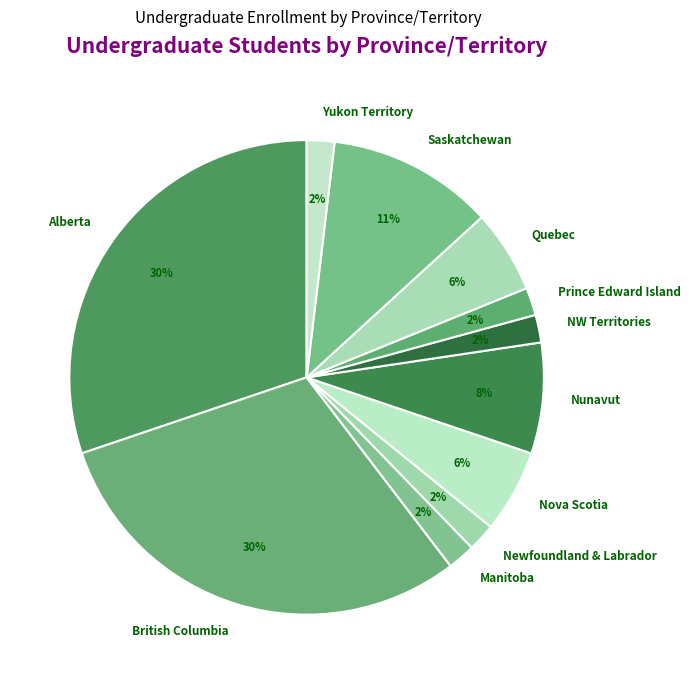

Count the number of slices in the pie.

11